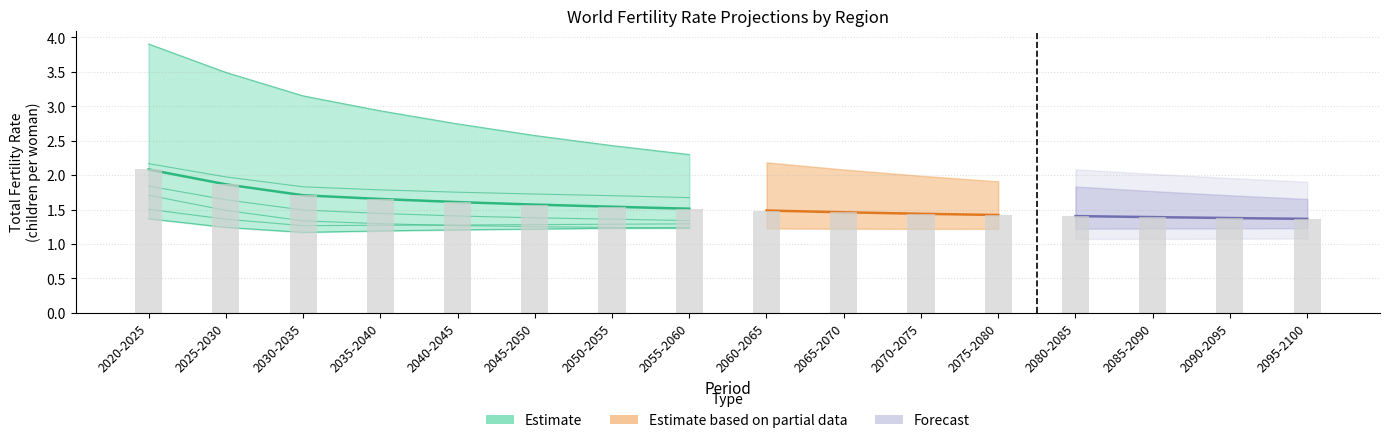

How many data points does each series have?

16